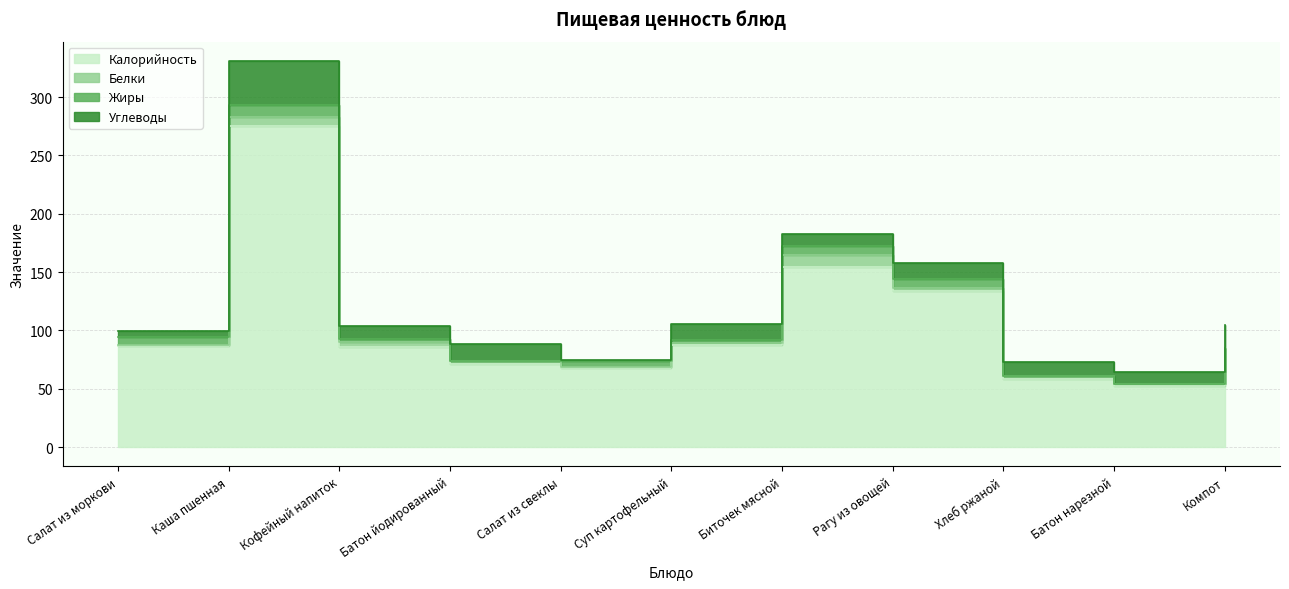

Reading left to right, extract all data points from this chart.

Калорийность: Салат из моркови=86.7	Каша пшенная=274.9	Кофейный напиток=86.0	Батон йодированный=71.2	Салат из свеклы=68.0	Суп картофельный=87.2	Биточек мясной=154.0	Рагу из овощей=133.5	Хлеб ржаной=58.7	Батон нарезной=52.4	Компот=84.0
Белки: Салат из моркови=0.6	Каша пшенная=8.3	Кофейный напиток=3.9	Батон йодированный=2.4	Салат из свеклы=1.0	Суп картофельный=2.2	Биточек мясной=10.4	Рагу из овощей=2.9	Хлеб ржаной=2.0	Батон нарезной=1.5	Компот=0.6
Жиры: Салат из моркови=7.1	Каша пшенная=10.1	Кофейный напиток=2.9	Батон йодированный=0.3	Салат из свеклы=4.9	Суп картофельный=2.7	Биточек мясной=8.3	Рагу из овощей=7.5	Хлеб ржаной=0.4	Батон нарезной=0.6	Компот=0.1
Углеводы: Салат из моркови=5.0	Каша пшенная=37.6	Кофейный напиток=11.2	Батон йодированный=14.7	Салат из свеклы=1.0	Суп картофельный=13.4	Биточек мясной=9.7	Рагу из овощей=13.6	Хлеб ржаной=11.9	Батон нарезной=10.3	Компот=20.1